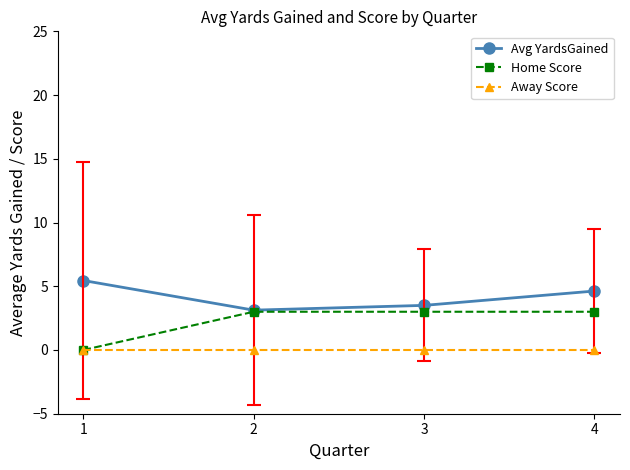

Which series changed the most between 3 and 4?

Avg YardsGained